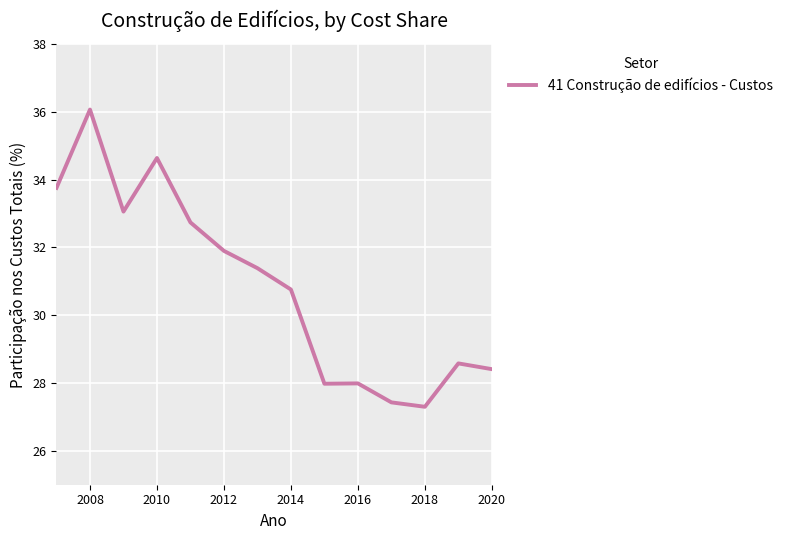

What is the minimum value shown in the chart?

27.3